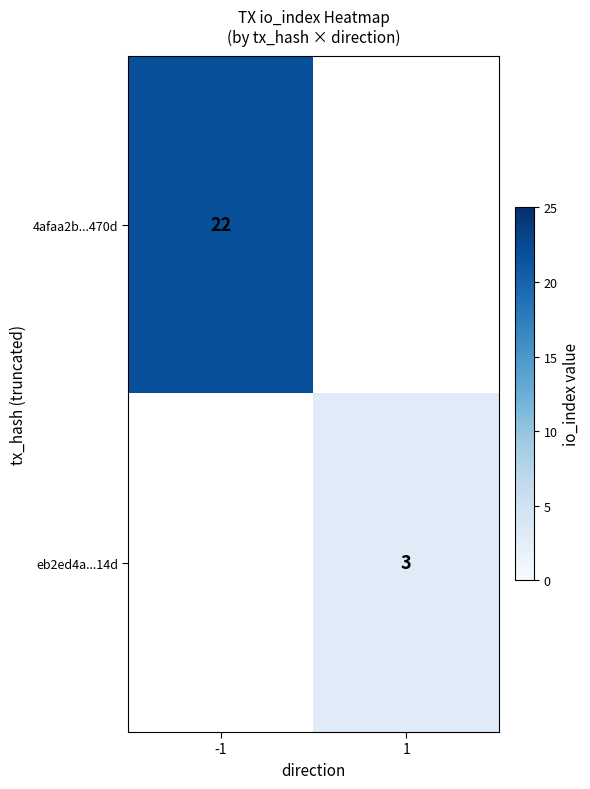

Is the value of eb2ed4a...14d at 1 greater than the value of 4afaa2b...470d at -1?

No